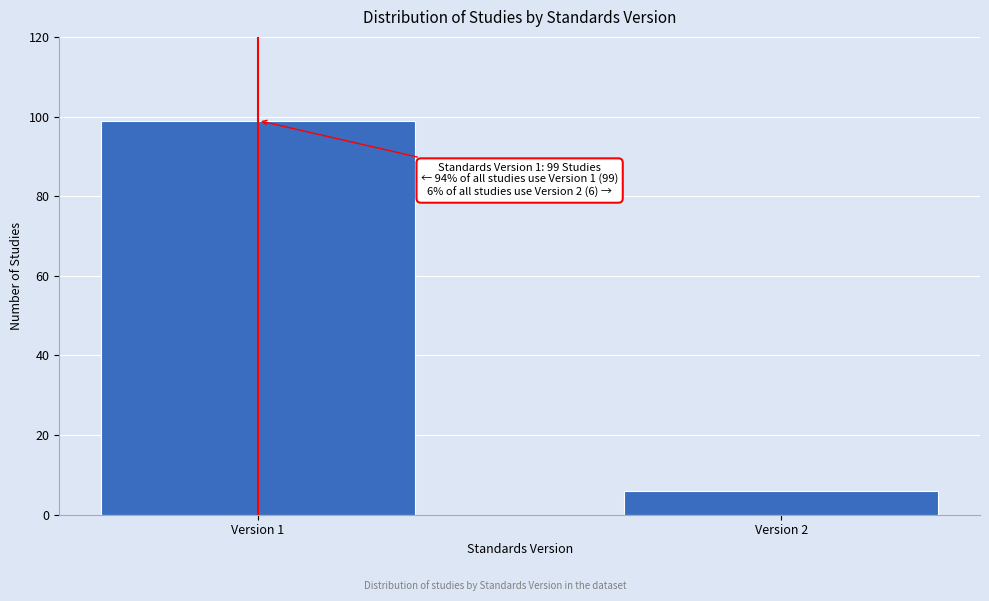

Reading left to right, what are all the values shown in this chart?

99	6